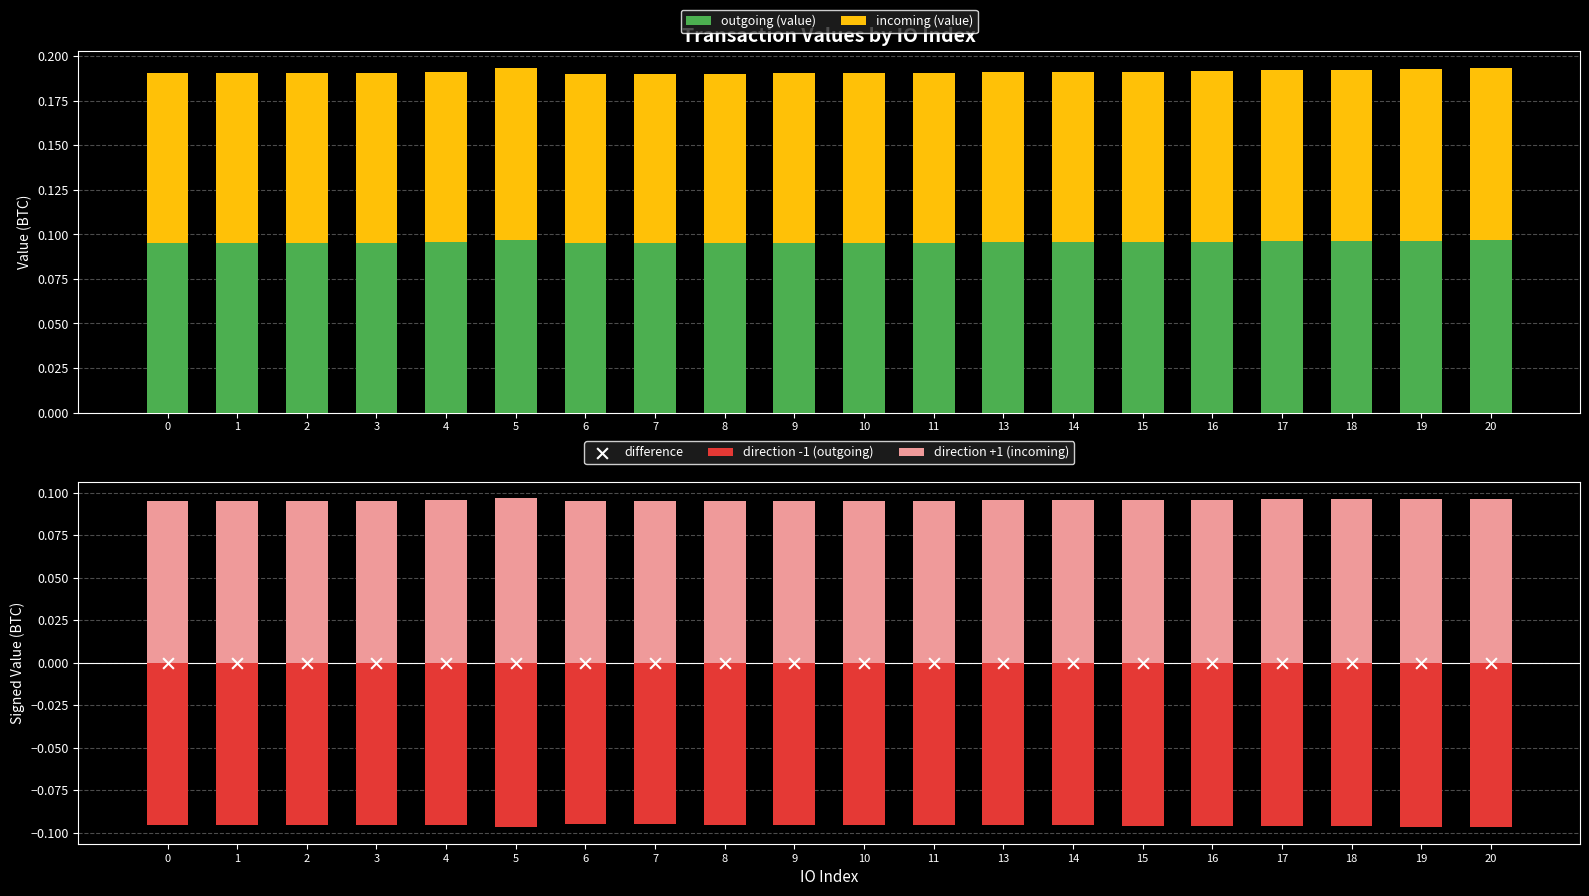

What are all the series names shown in the legend?

outgoing (value), incoming (value), direction -1 (outgoing), direction +1 (incoming), difference